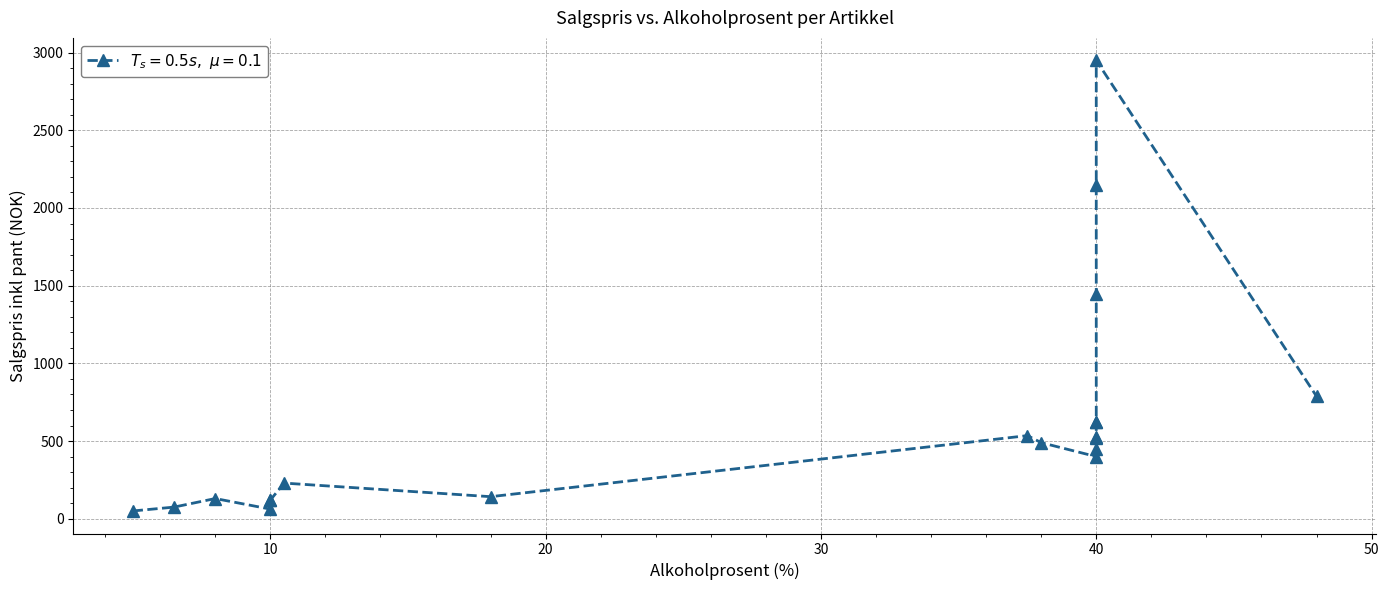

Is this an area chart (filled region under the line)?

No